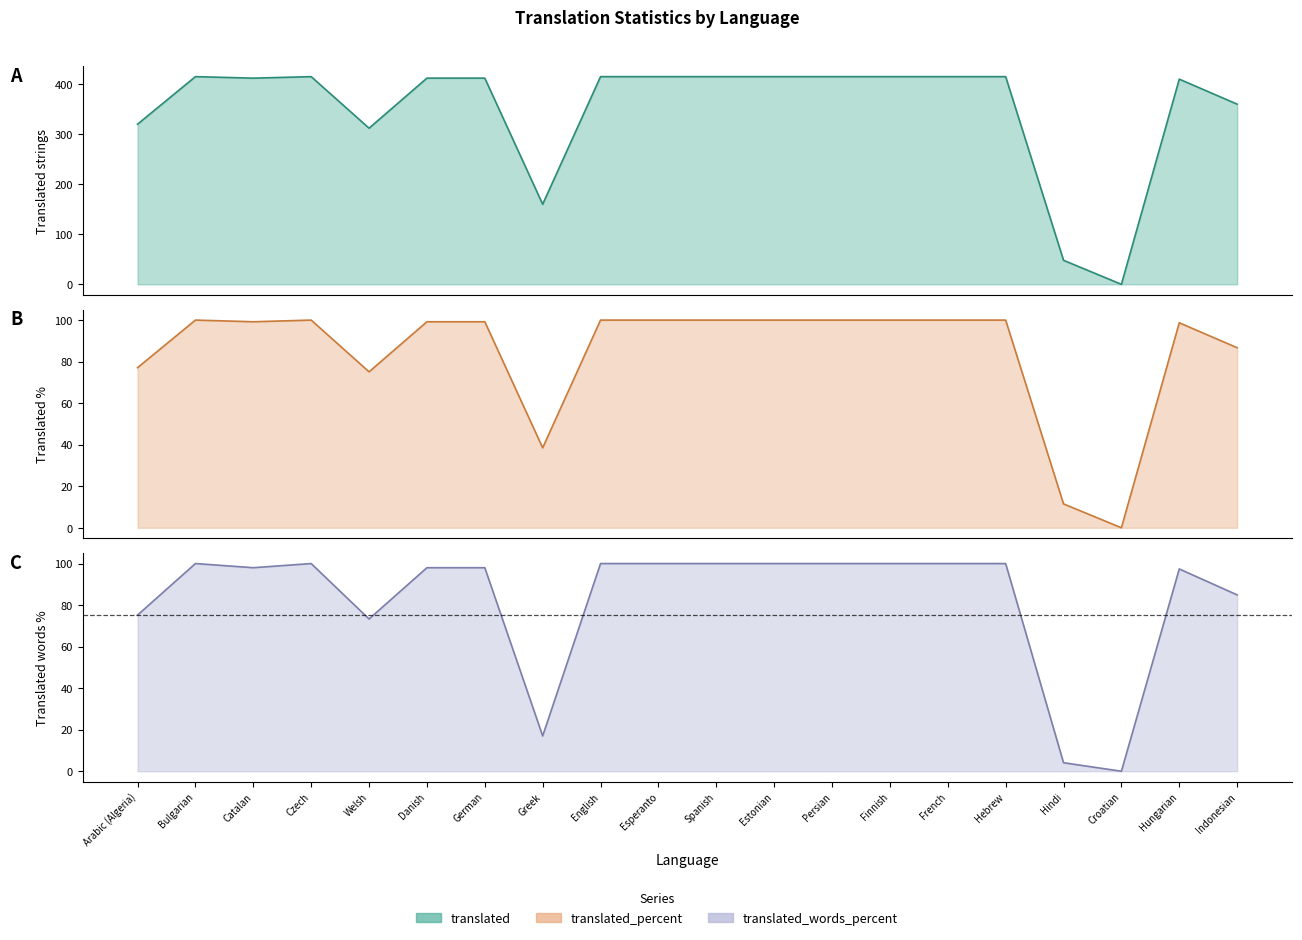

Is it true that translated_words_percent equals 100.0 at English?

True